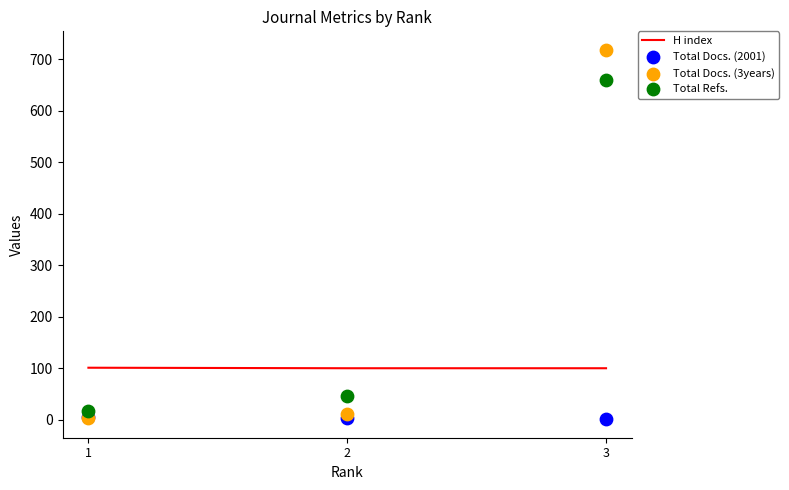

At which category is the sum across all series the highest?

3